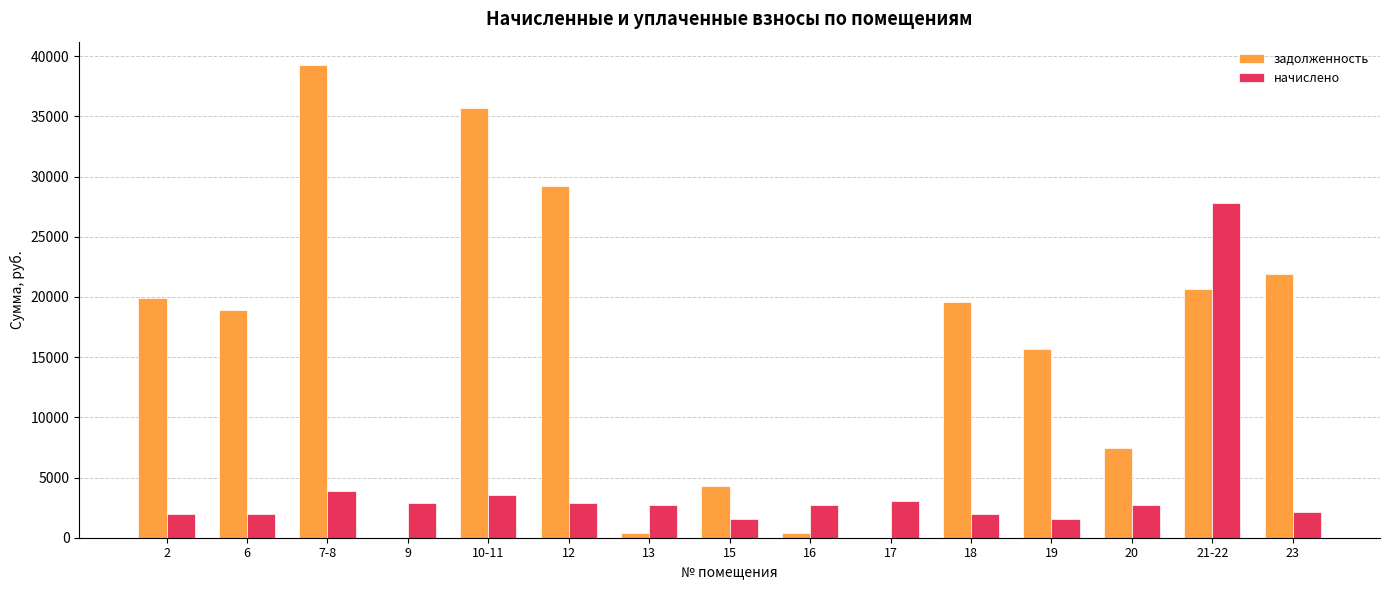

What is the sum of the задолженность values at 12 and 13?

29627.9